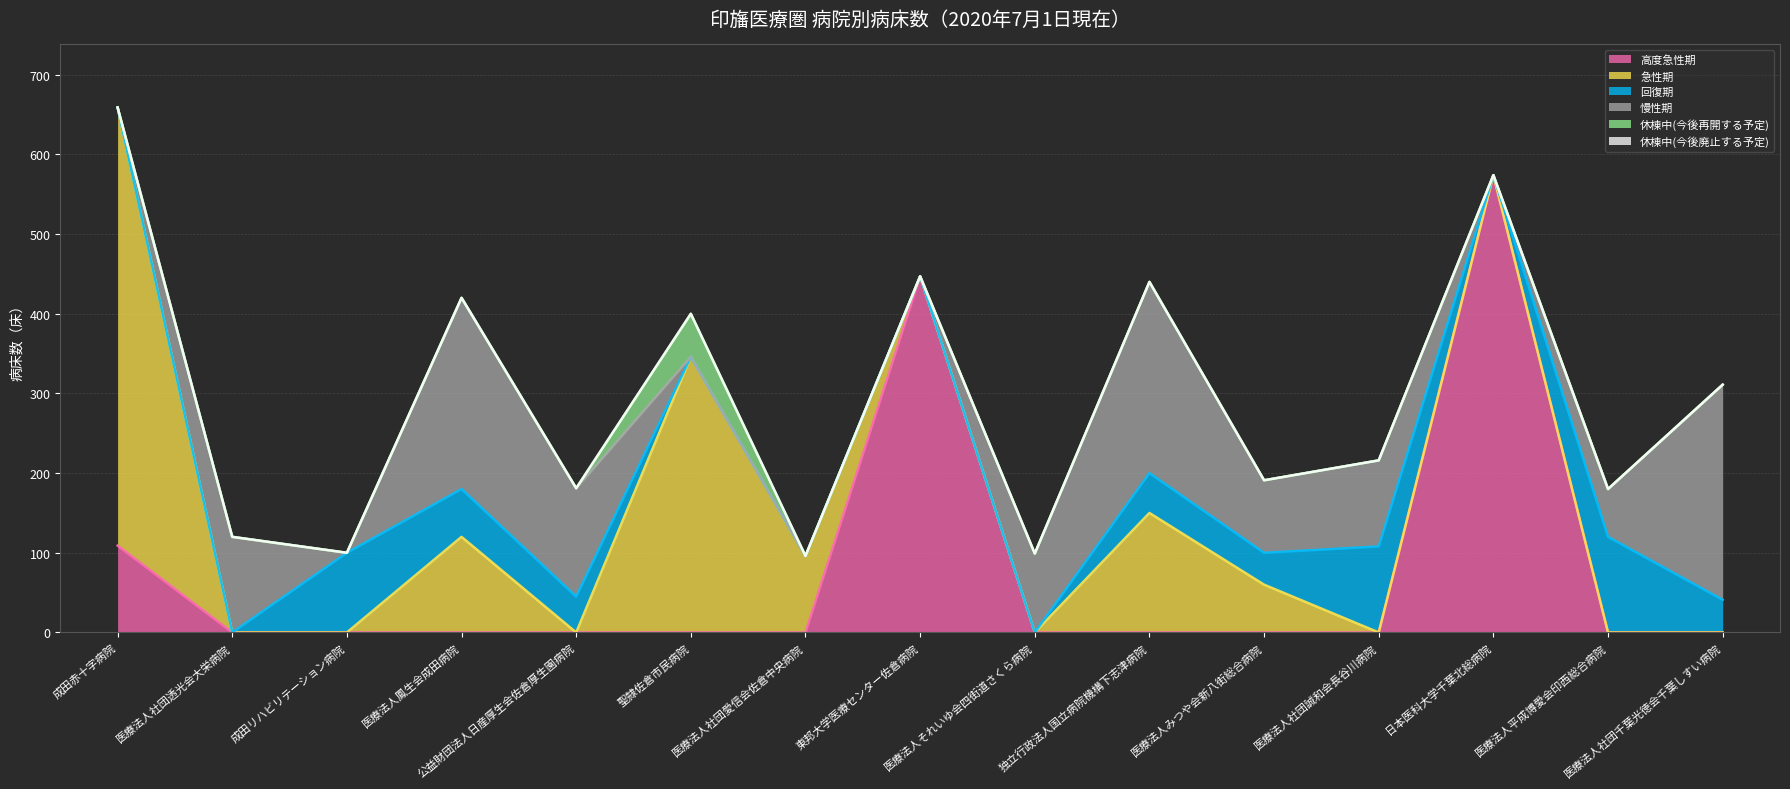

How many positive values does the 高度急性期 series have?

3